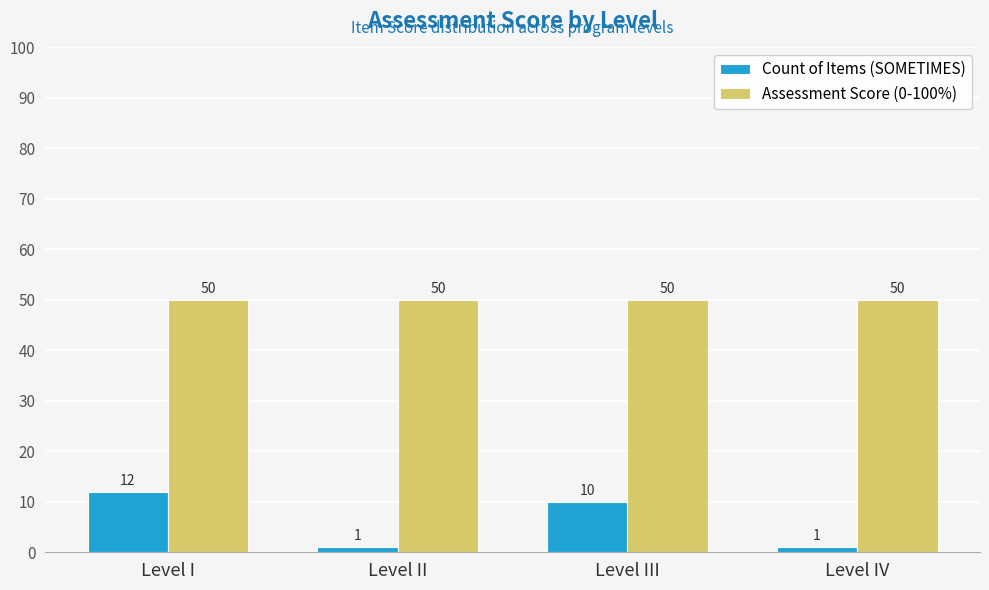

Reading left to right, list all the values displayed in this chart.

Count of Items (SOMETIMES): 12	1	10	1
Assessment Score (0-100%): 50	50	50	50